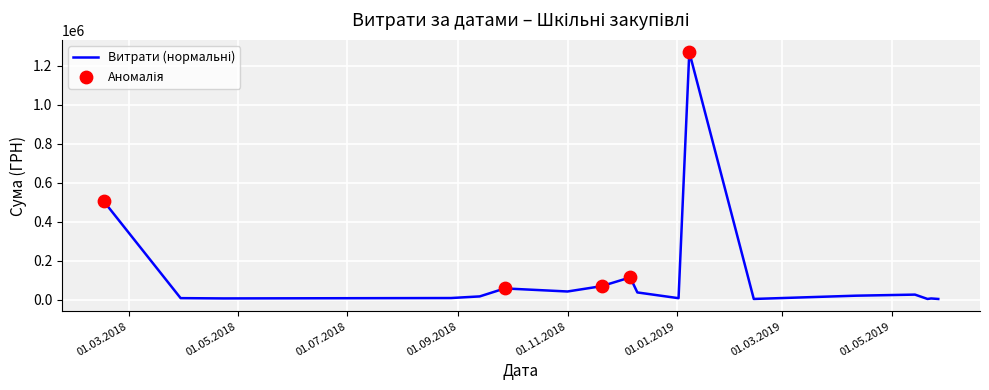

What is the maximum value shown in the chart?

1269987.8